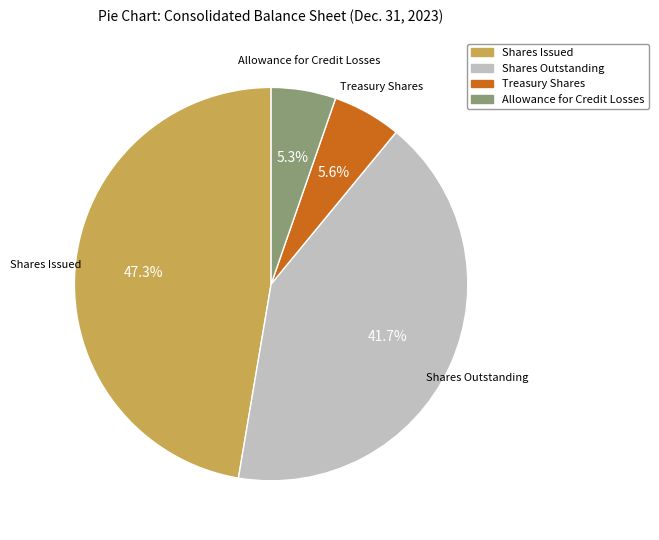

True or false: Shares Outstanding accounts for 52% of the total.

False